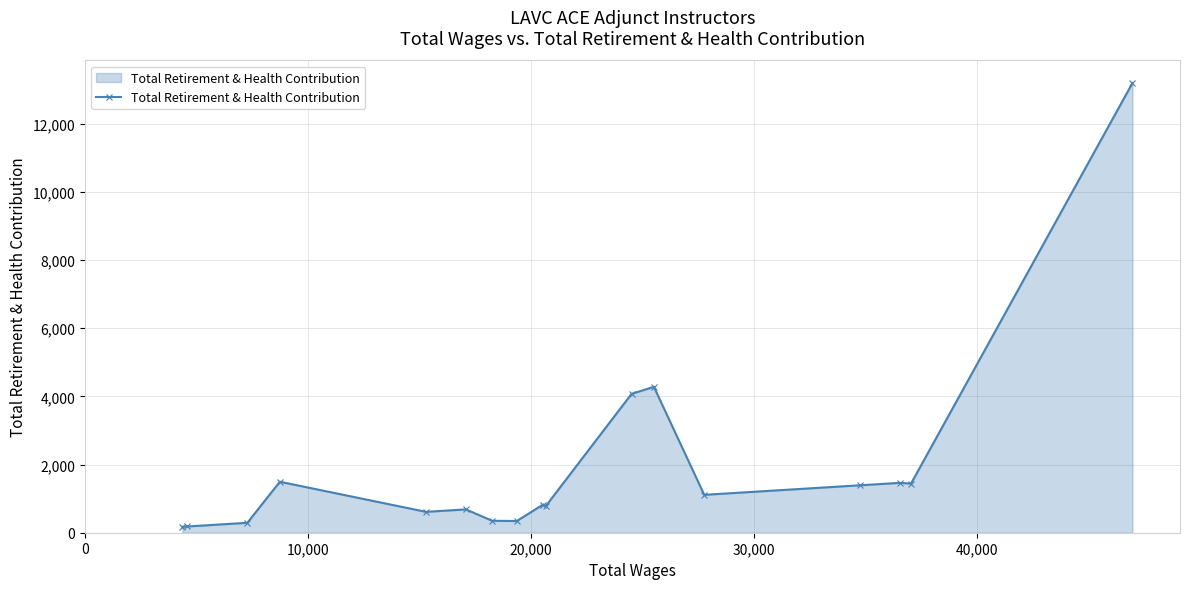

True or false: there are more than 0 points higher than both neighbors.

True